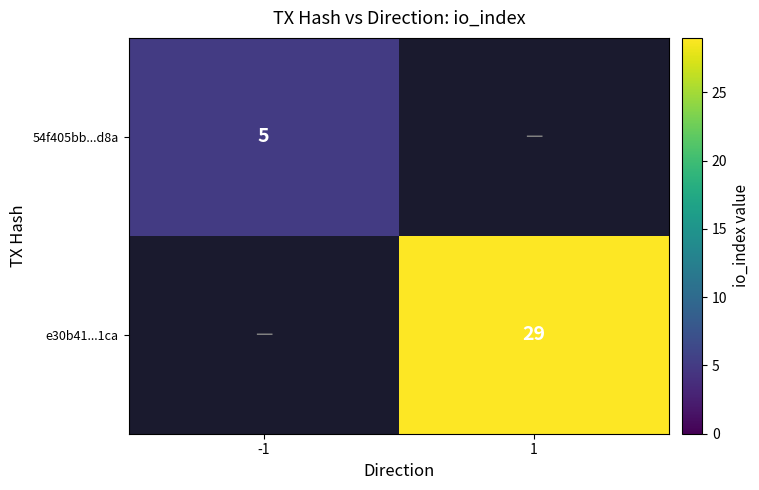

True or false: 54f405bb...d8a has a value of 2 at -1.

False